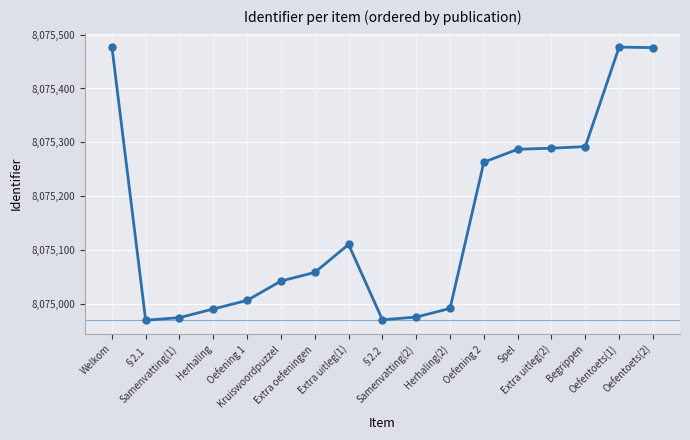

True or false: the data has more than 0 interior local peaks.

True